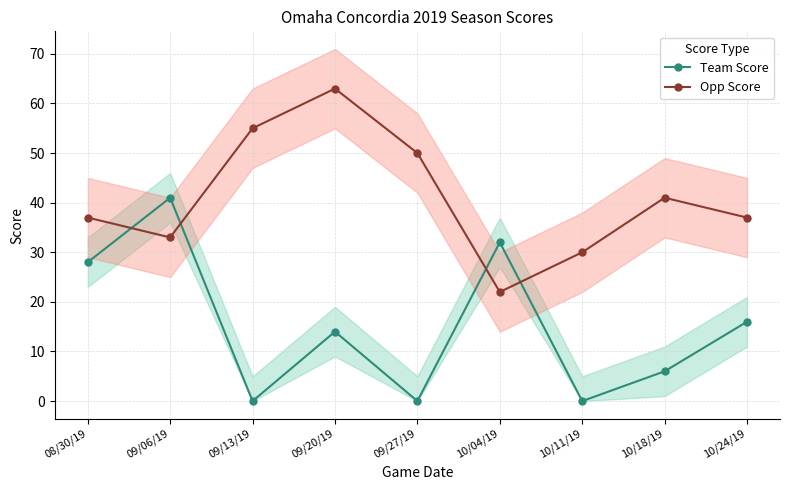

How many categories are shown in the chart?

9